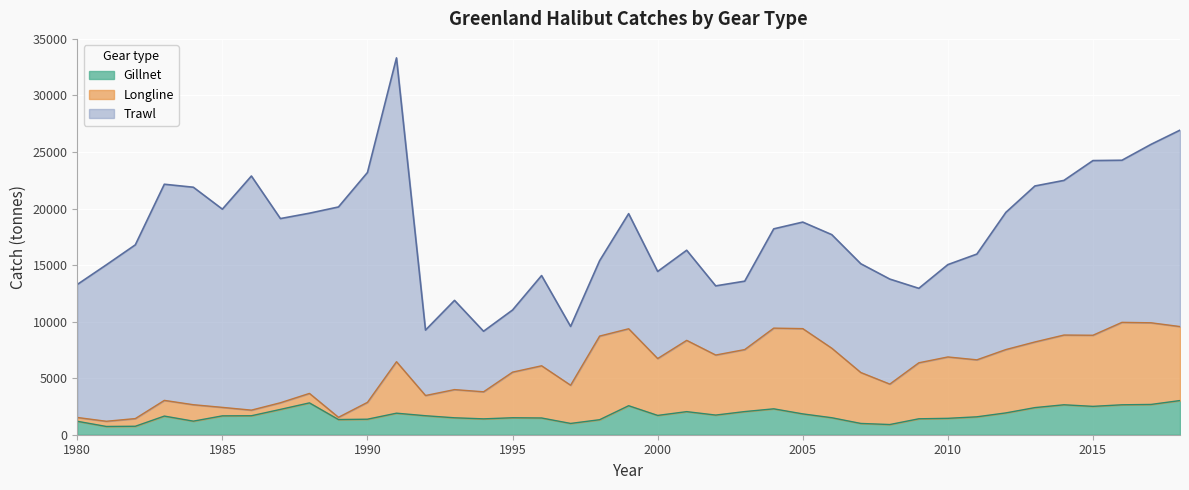

What is the minimum value for Gillnet?

730